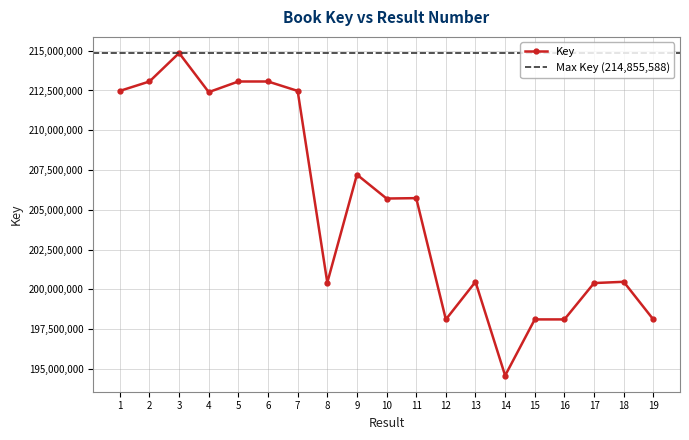

Rank the categories by value from lowest to highest.

14, 12, 19, 16, 15, 17, 8, 13, 18, 10, 11, 9, 4, 7, 1, 6, 5, 2, 3